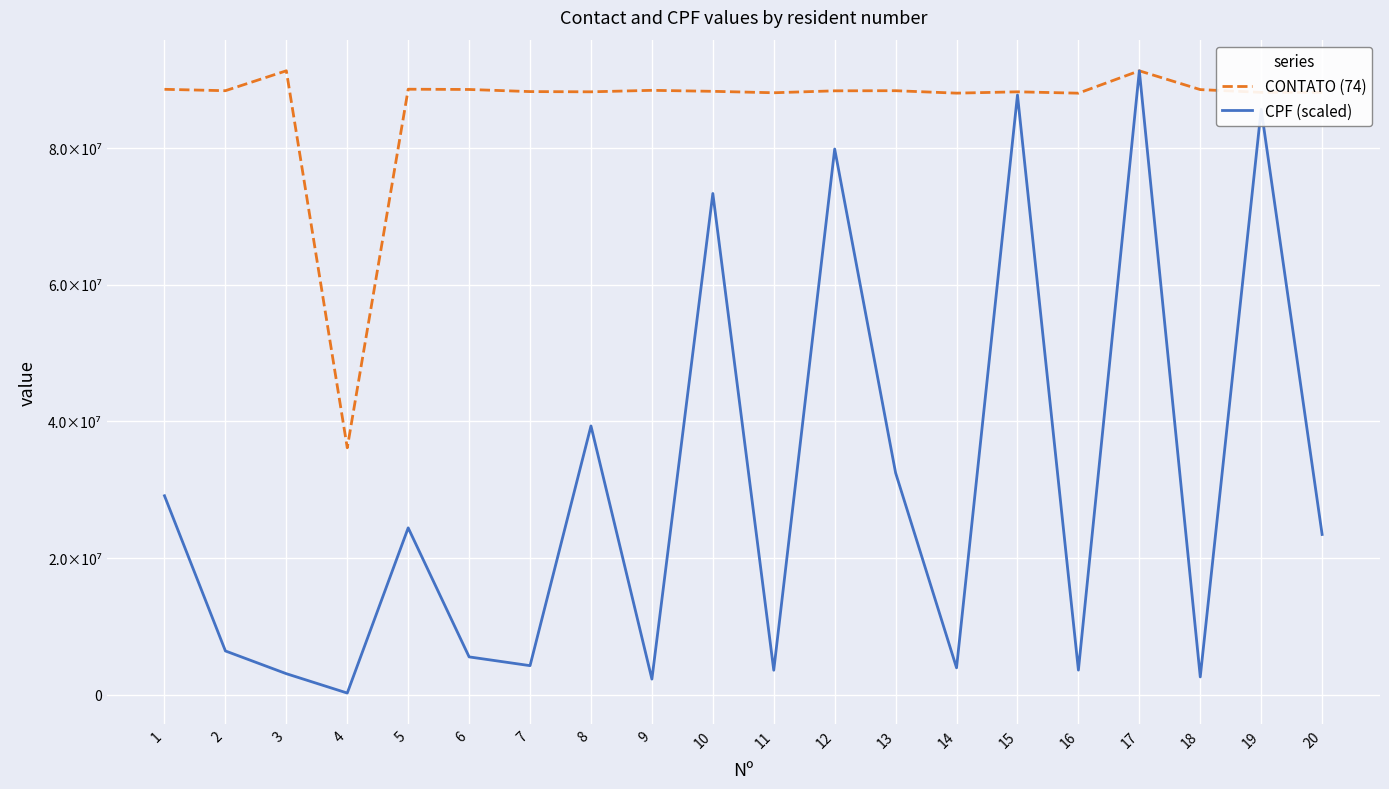

What is the difference between the maximum and minimum values in the CPF (scaled) series?

91104873.3